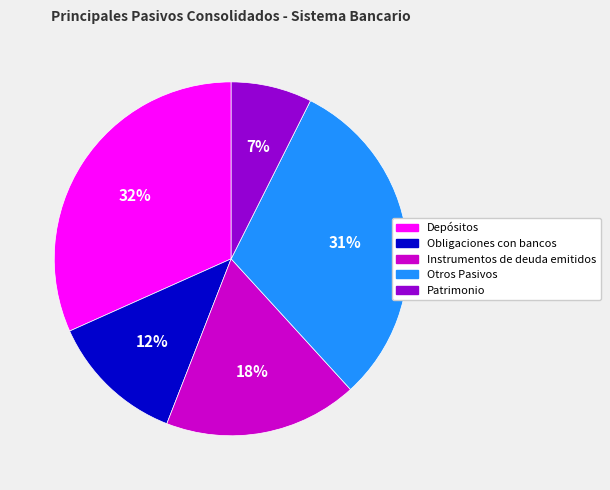

Rank the categories by value from lowest to highest.

Patrimonio, Obligaciones con bancos, Instrumentos de deuda emitidos, Otros Pasivos, Depósitos